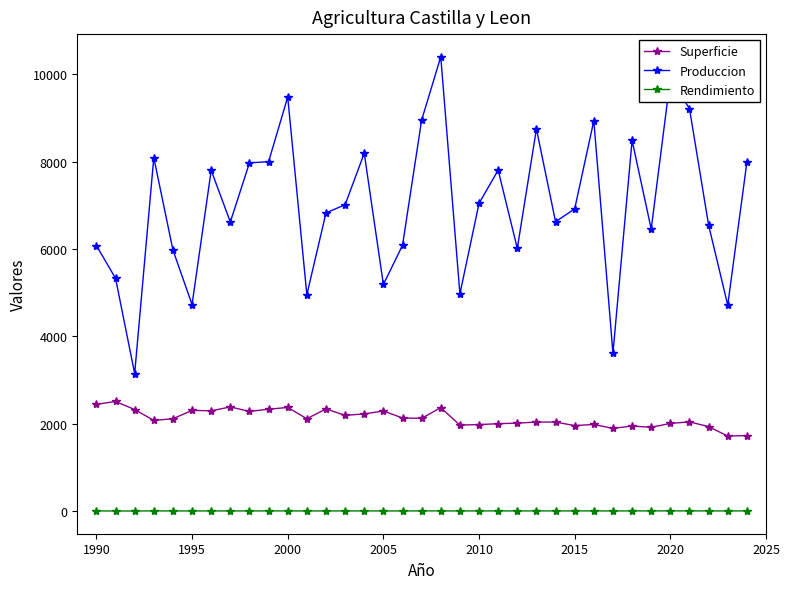

List the series in order of their overall mean, highest first.

Produccion, Superficie, Rendimiento